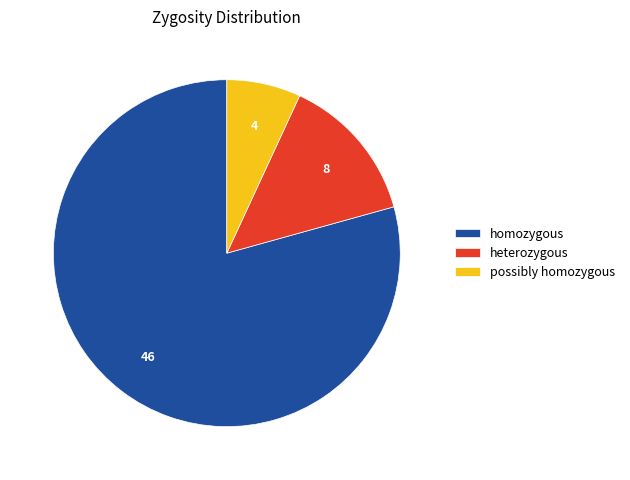

Rank the categories by value from highest to lowest.

homozygous, heterozygous, possibly homozygous